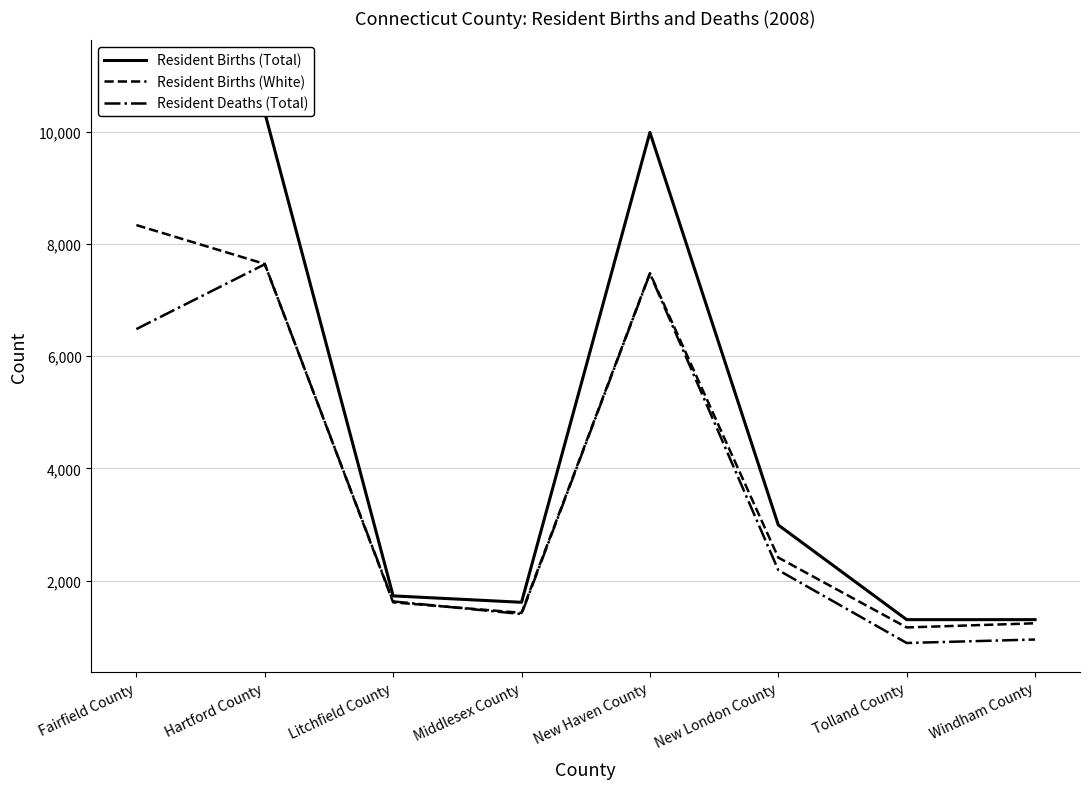

What is the label of the 5th point from the right?

Middlesex County